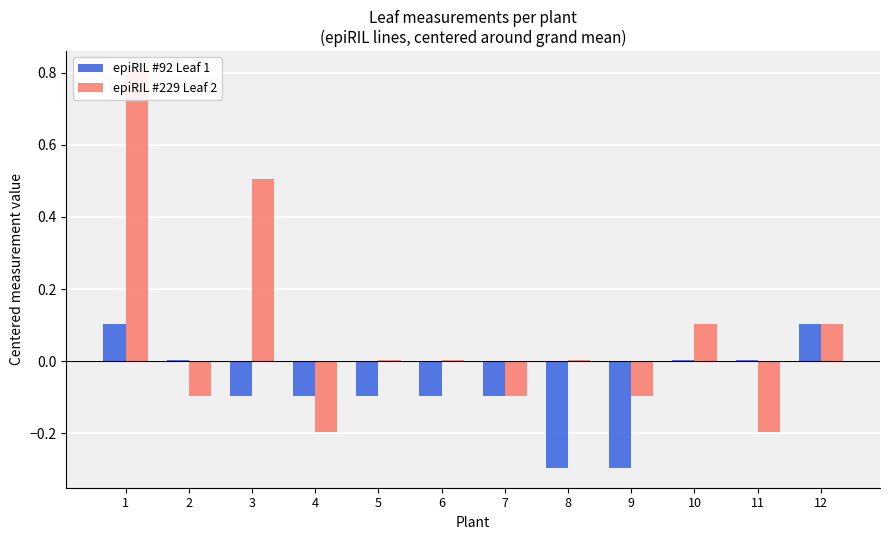

At which label does epiRIL #229 Leaf 2 first exceed 0?

1